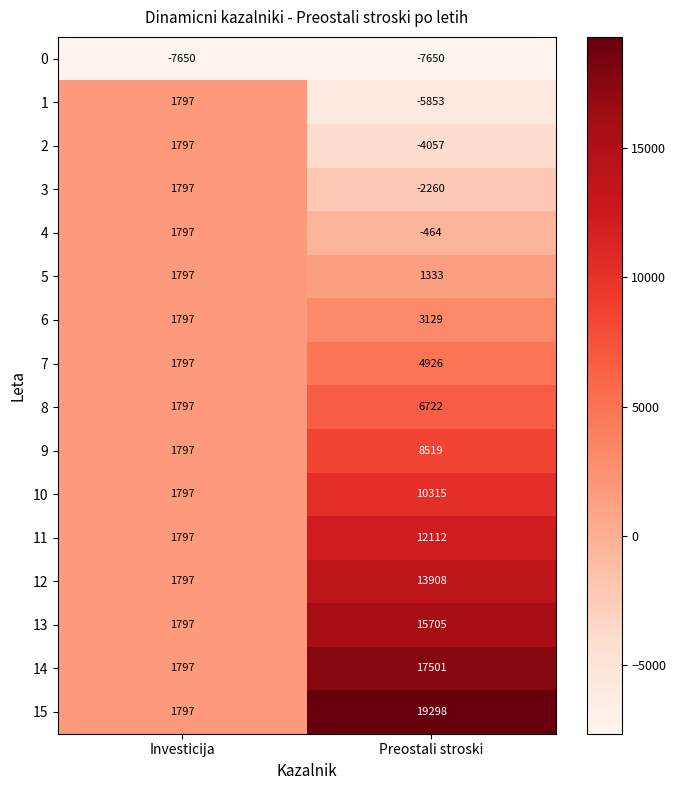

Rank the series at Preostali stroski from highest to lowest value.

15, 14, 13, 12, 11, 10, 9, 8, 7, 6, 5, 4, 3, 2, 1, 0